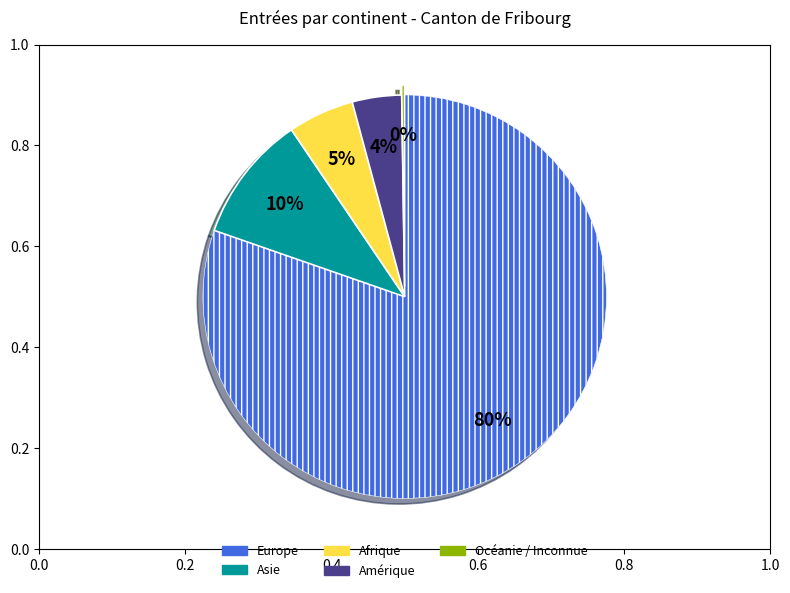

To the nearest percent, what is the average slice percentage?

20%